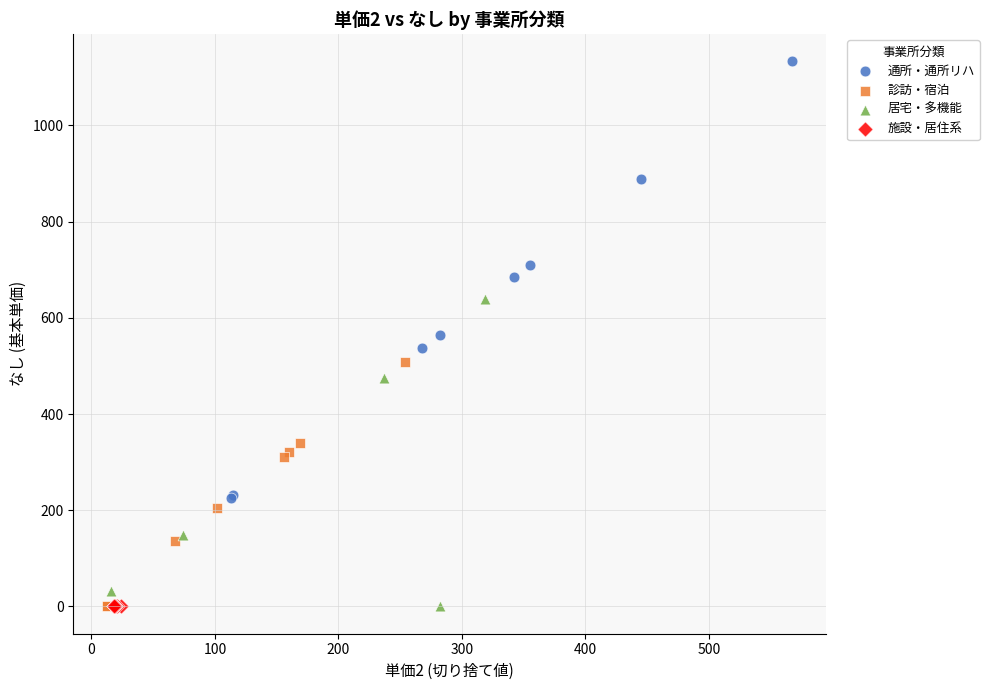

Which series contains the highest Y value?

通所・通所リハ